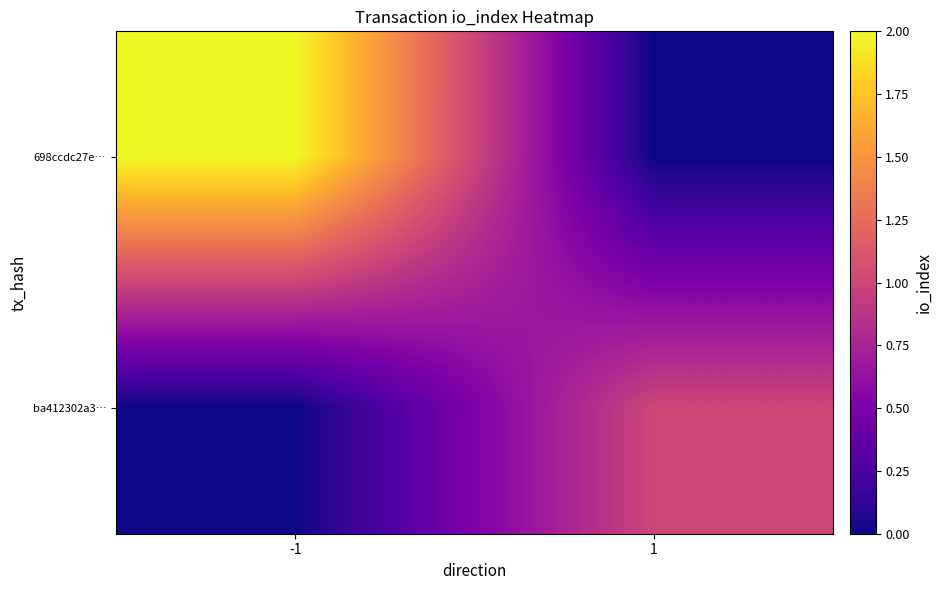

Rank the series by their average value, from lowest to highest.

ba412302a3…, 698ccdc27e…